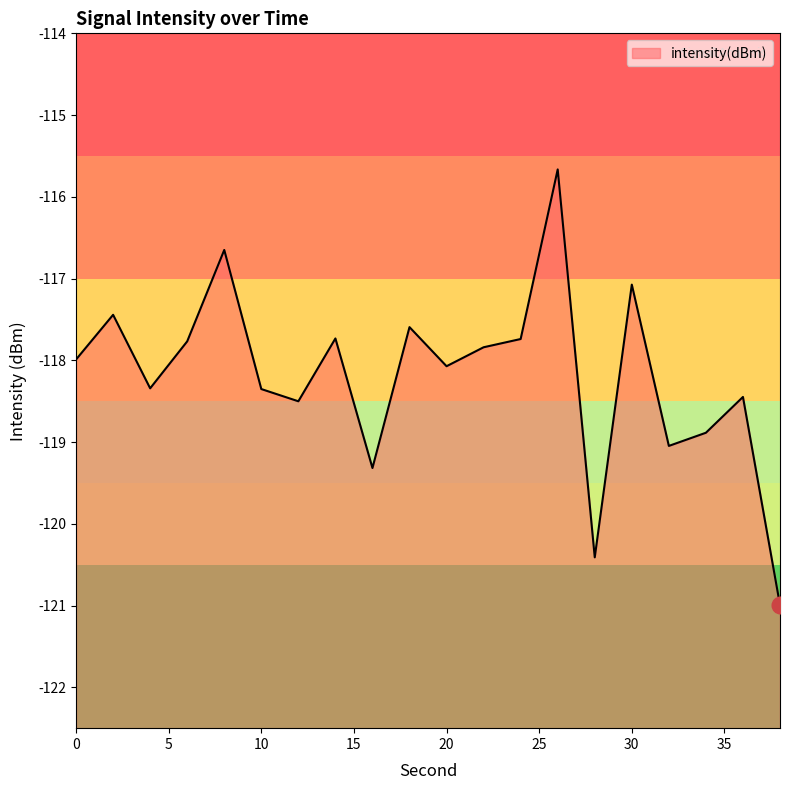

What is the value of the 3rd point from the left?

-118.3